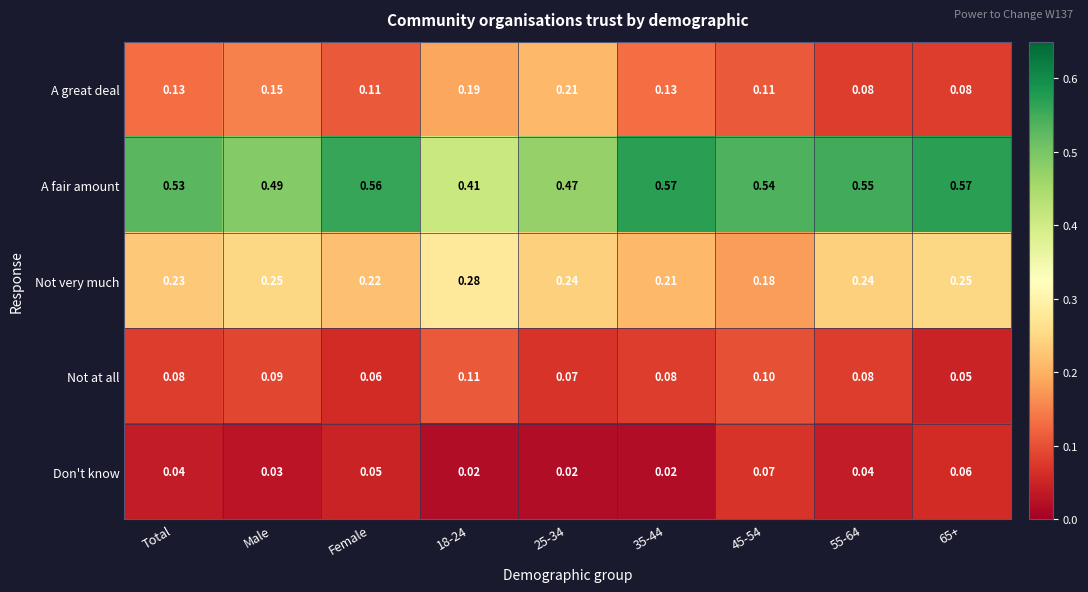

Which series has the largest total across all categories?

A fair amount